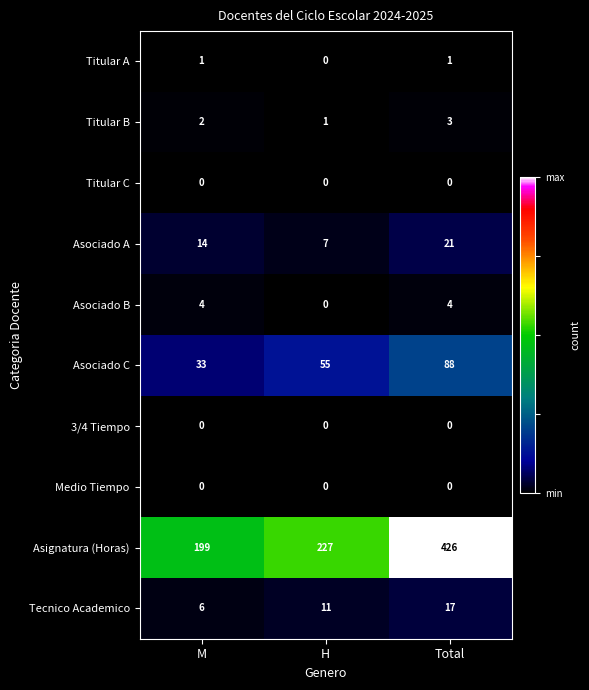

Which series has the largest total across all categories?

Asignatura (Horas)